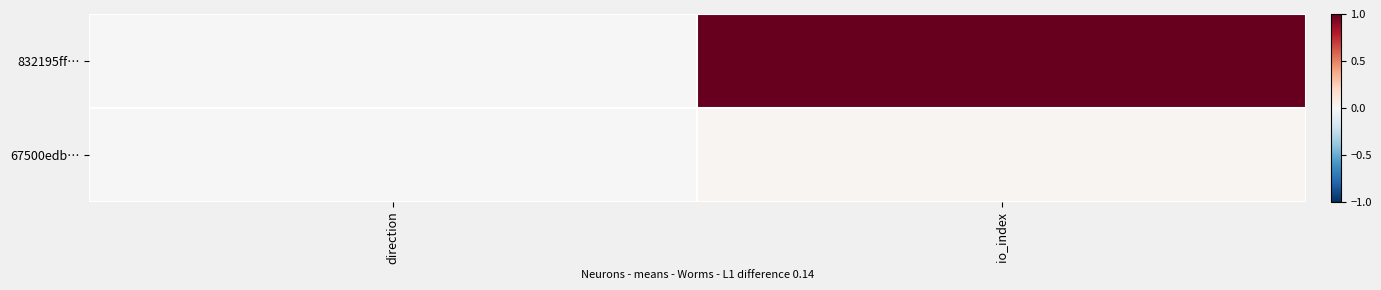

List the series in order of their overall mean, highest first.

832195ff…, 67500edb…